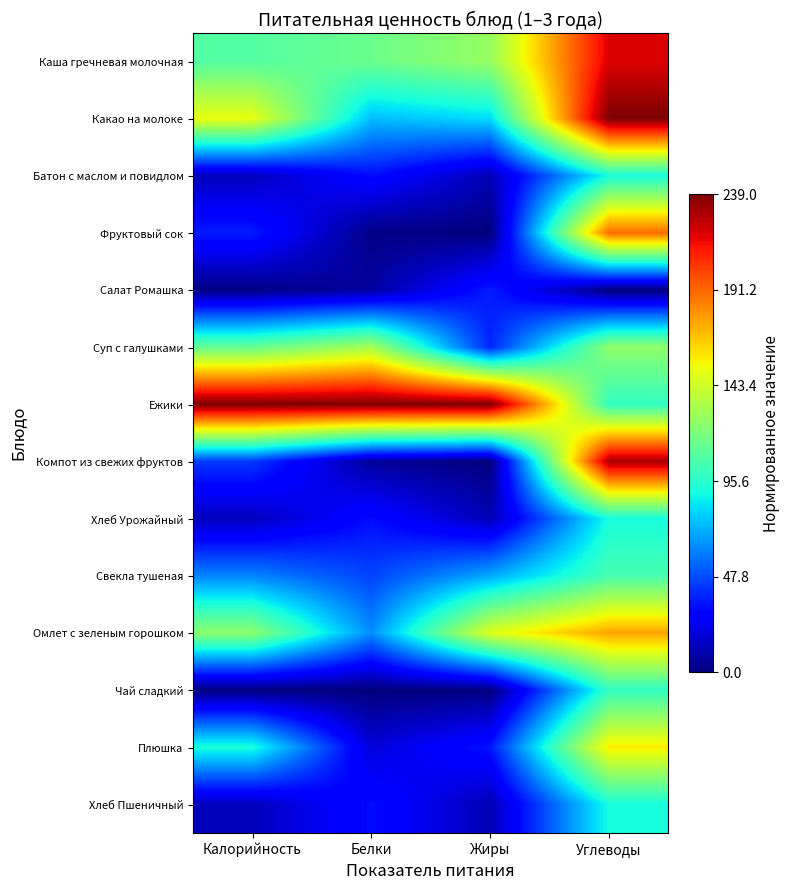

Reading left to right, extract all data points from this chart.

Каша гречневая молочная: Калорийность=0.5	Белки=0.5	Жиры=0.5	Углеводы=0.9
Какао на молоке: Калорийность=0.6	Белки=0.3	Жиры=0.3	Углеводы=1.0
Батон с маслом и повидлом: Калорийность=0.1	Белки=0.1	Жиры=0.0	Углеводы=0.4
Фруктовый сок: Калорийность=0.2	Белки=0.0	Жиры=0.0	Углеводы=0.8
Салат Ромашка: Калорийность=0.0	Белки=0.0	Жиры=0.2	Углеводы=0.0
Суп с галушками: Калорийность=0.5	Белки=0.6	Жиры=0.2	Углеводы=0.5
Ежики: Калорийность=1.0	Белки=1.0	Жиры=1.0	Углеводы=0.4
Компот из свежих фруктов: Калорийность=0.2	Белки=0.0	Жиры=0.0	Углеводы=1.0
Хлеб Урожайный: Калорийность=0.1	Белки=0.1	Жиры=0.0	Углеводы=0.4
Свекла тушеная: Калорийность=0.3	Белки=0.2	Жиры=0.3	Углеводы=0.4
Омлет с зеленым горошком: Калорийность=0.5	Белки=0.3	Жиры=0.6	Углеводы=0.7
Чай сладкий: Калорийность=0.0	Белки=0.0	Жиры=0.0	Углеводы=0.4
Плюшка: Калорийность=0.4	Белки=0.1	Жиры=0.1	Углеводы=0.7
Хлеб Пшеничный: Калорийность=0.1	Белки=0.1	Жиры=0.0	Углеводы=0.4